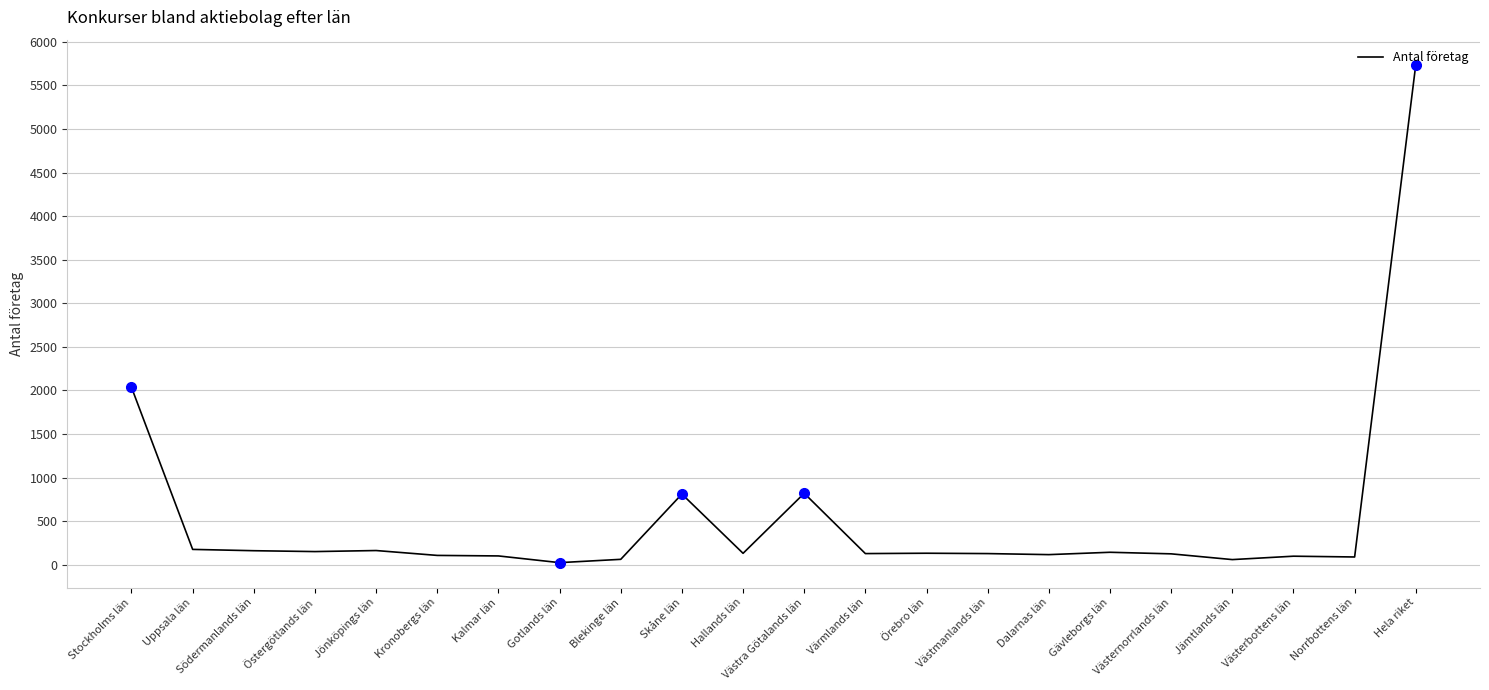

Is this an area chart (filled region under the line)?

No